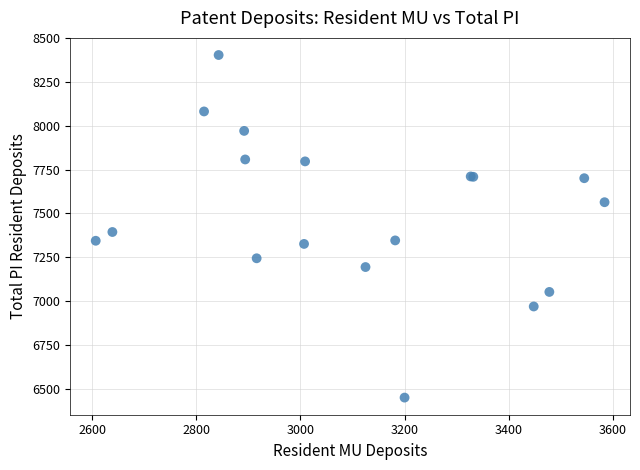

What Y value in the scatter plot is closest to 7426?

7394